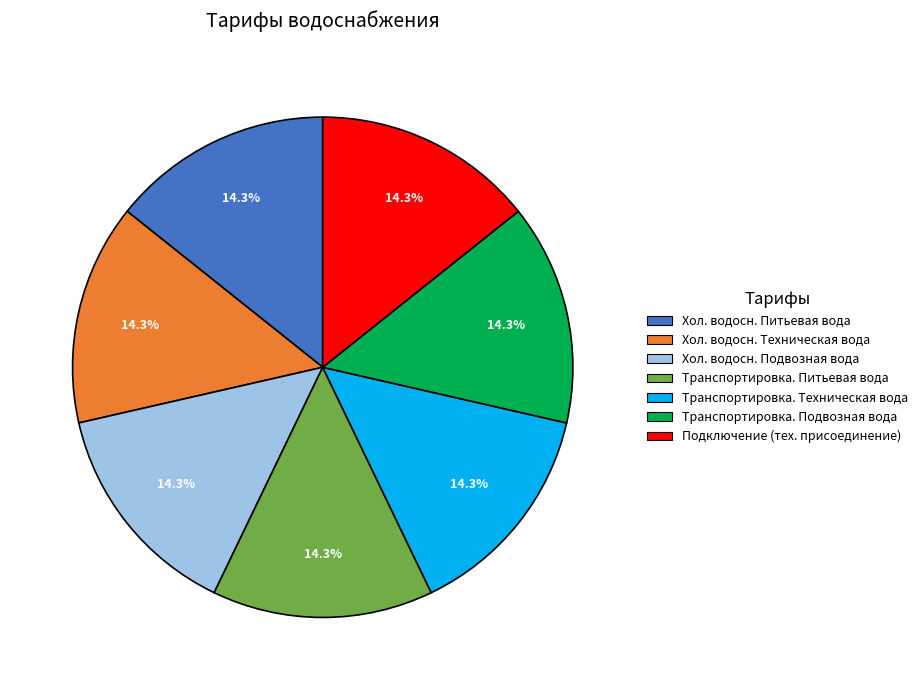

Is there a majority slice in this chart?

No